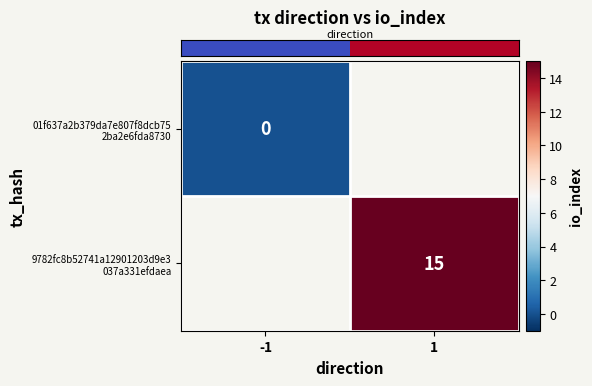

The value of row_1 at 1 is 25.1. True or false?

False